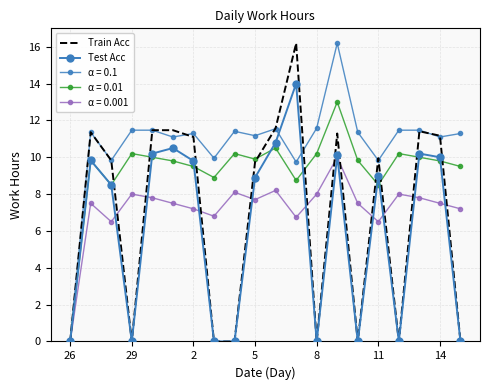

What is the average value of the Test Acc series?

6.1